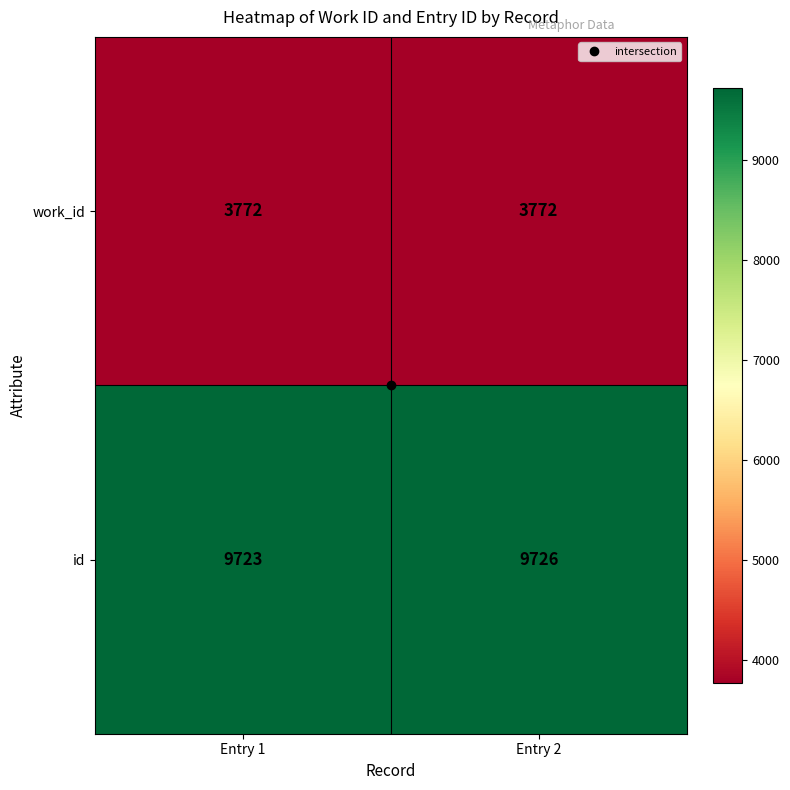

At Entry 2, list the series in order from smallest to largest.

work_id, id